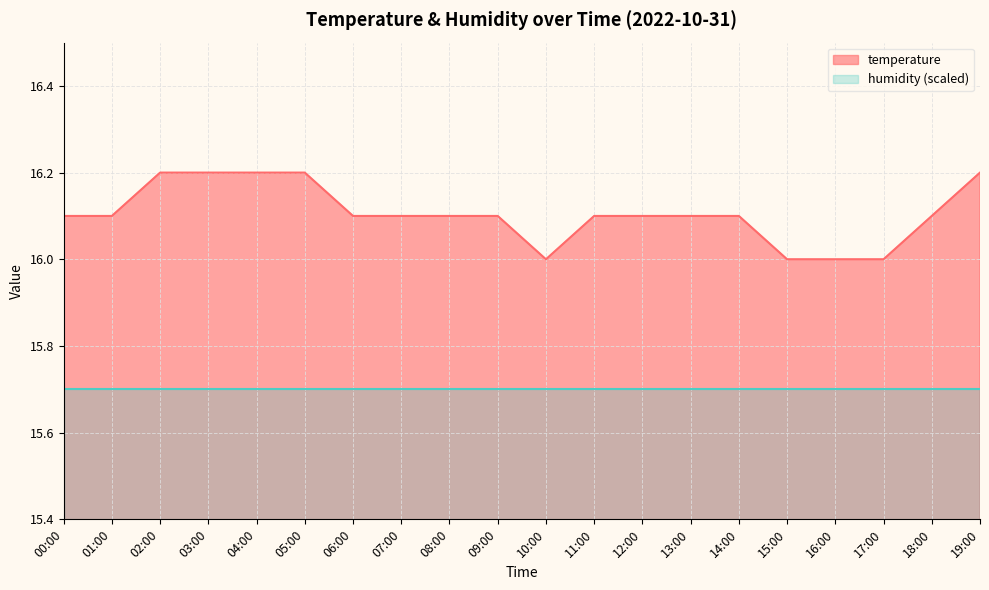

Rank the categories by value from lowest to highest.

10:00, 15:00, 16:00, 17:00, 00:00, 01:00, 06:00, 07:00, 08:00, 09:00, 11:00, 12:00, 13:00, 14:00, 18:00, 02:00, 03:00, 04:00, 05:00, 19:00